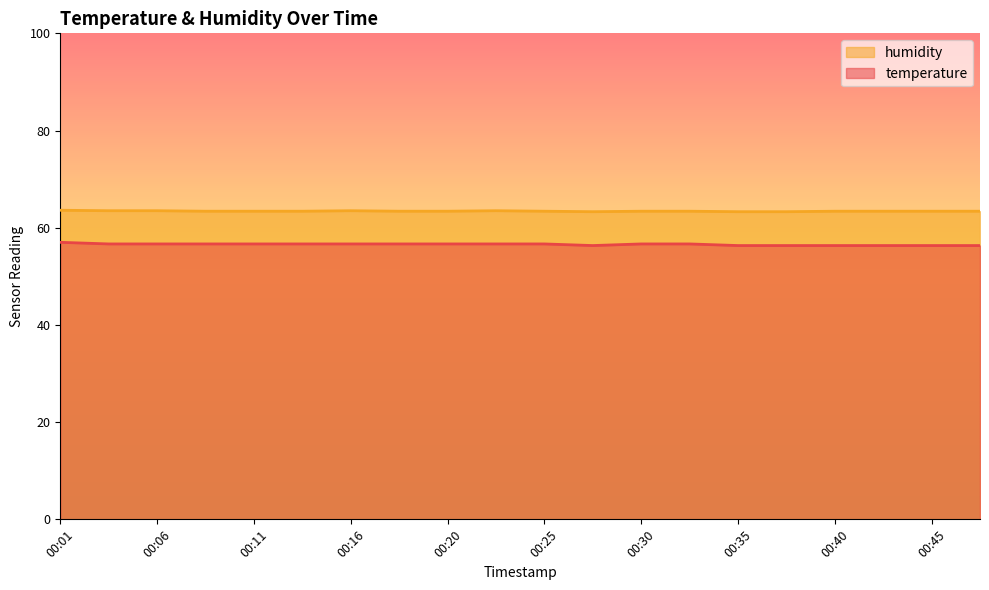

What is the total value across all series at 00:37?

119.6